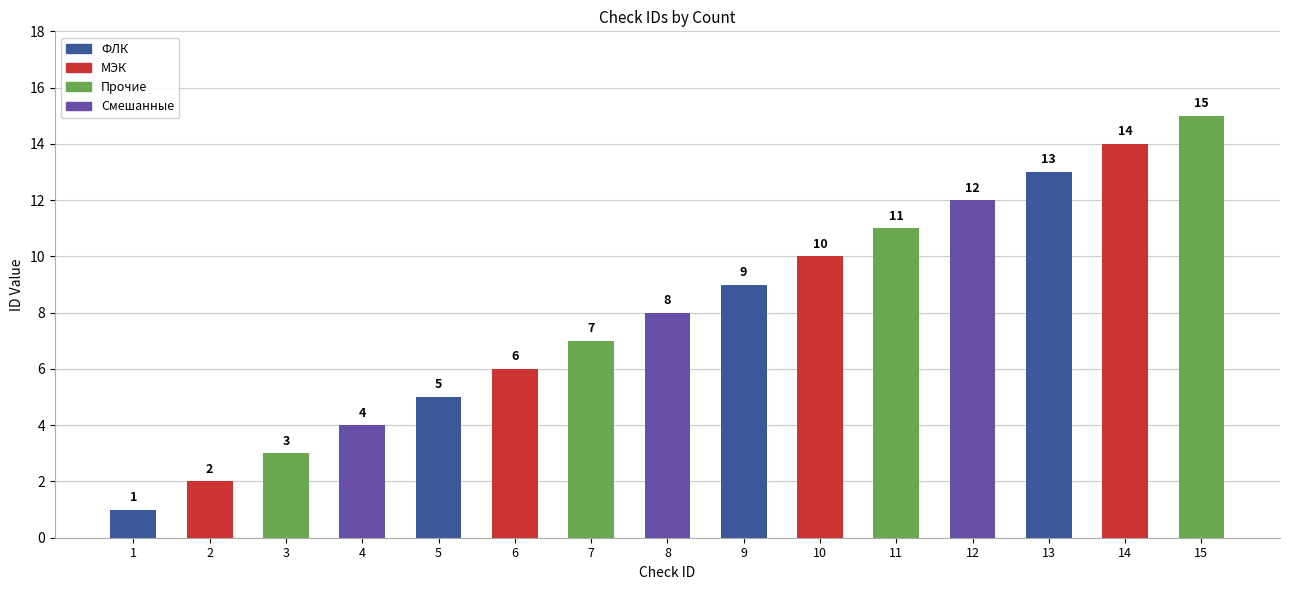

Rank the categories by value from highest to lowest.

15, 14, 13, 12, 11, 10, 9, 8, 7, 6, 5, 4, 3, 2, 1